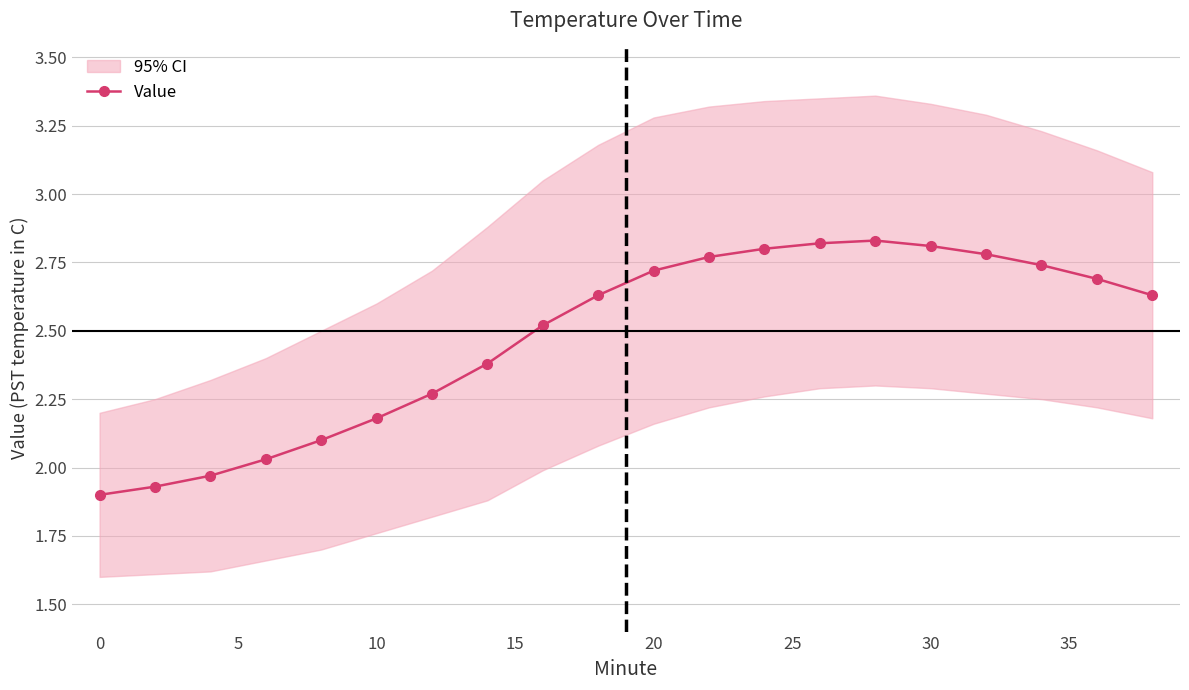

True or false: Value has more than 0 interior local peaks.

True